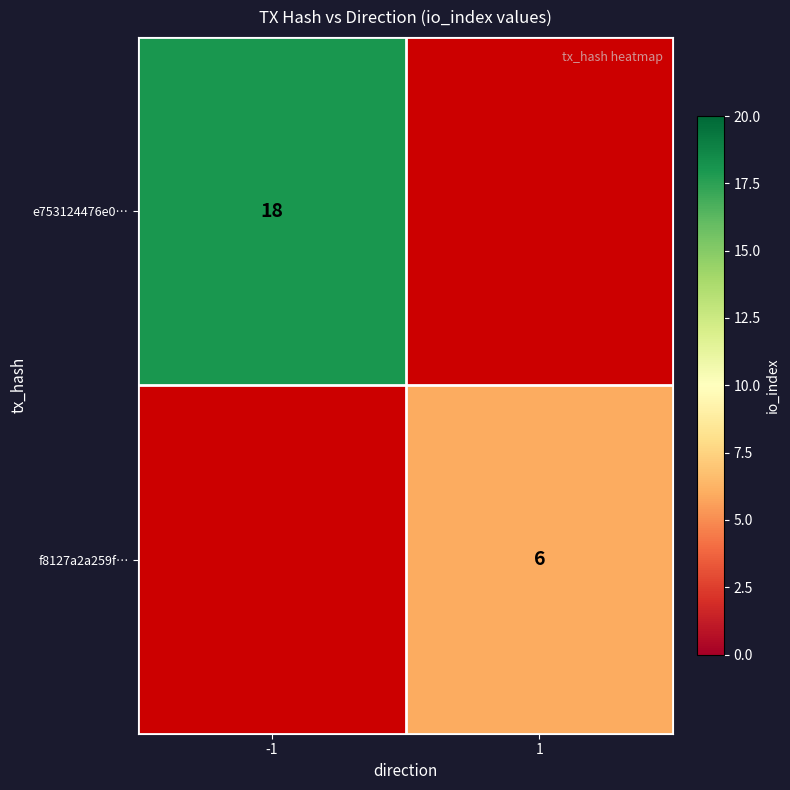

At how many categories does at least one series exceed 12?

1